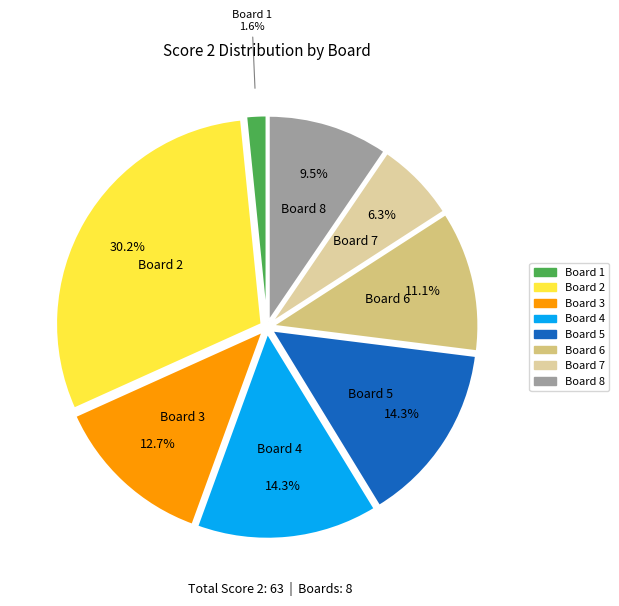

Is Board 2 the majority of the pie?

No